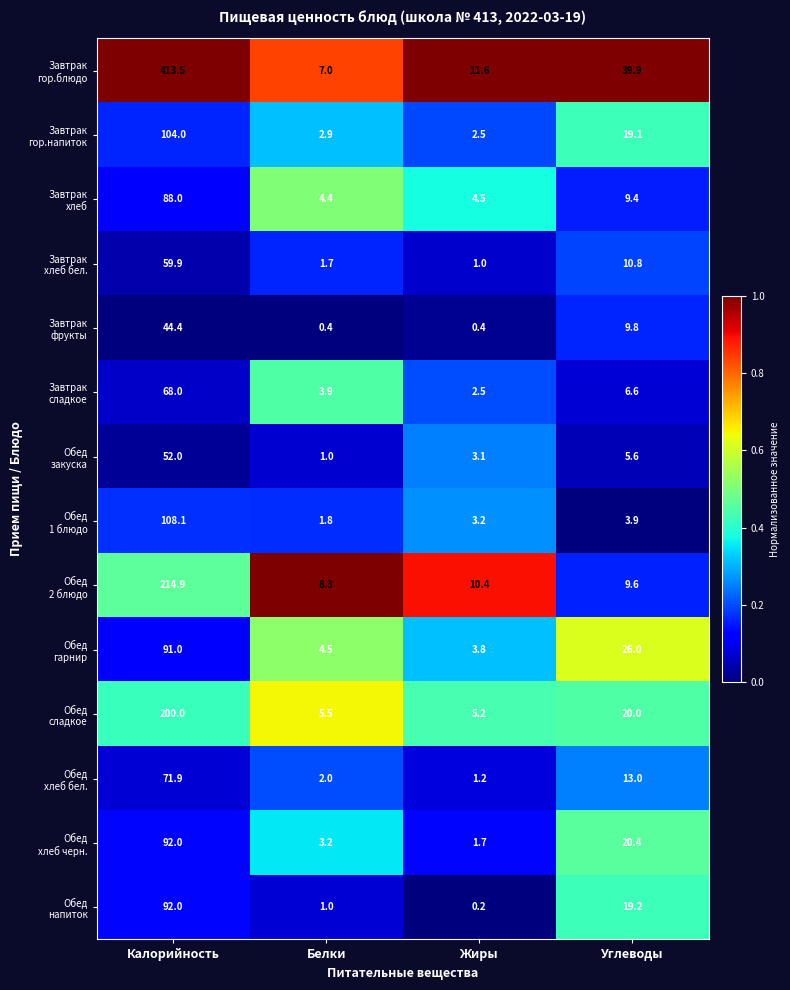

At which category is the sum across all series the highest?

Калорийность